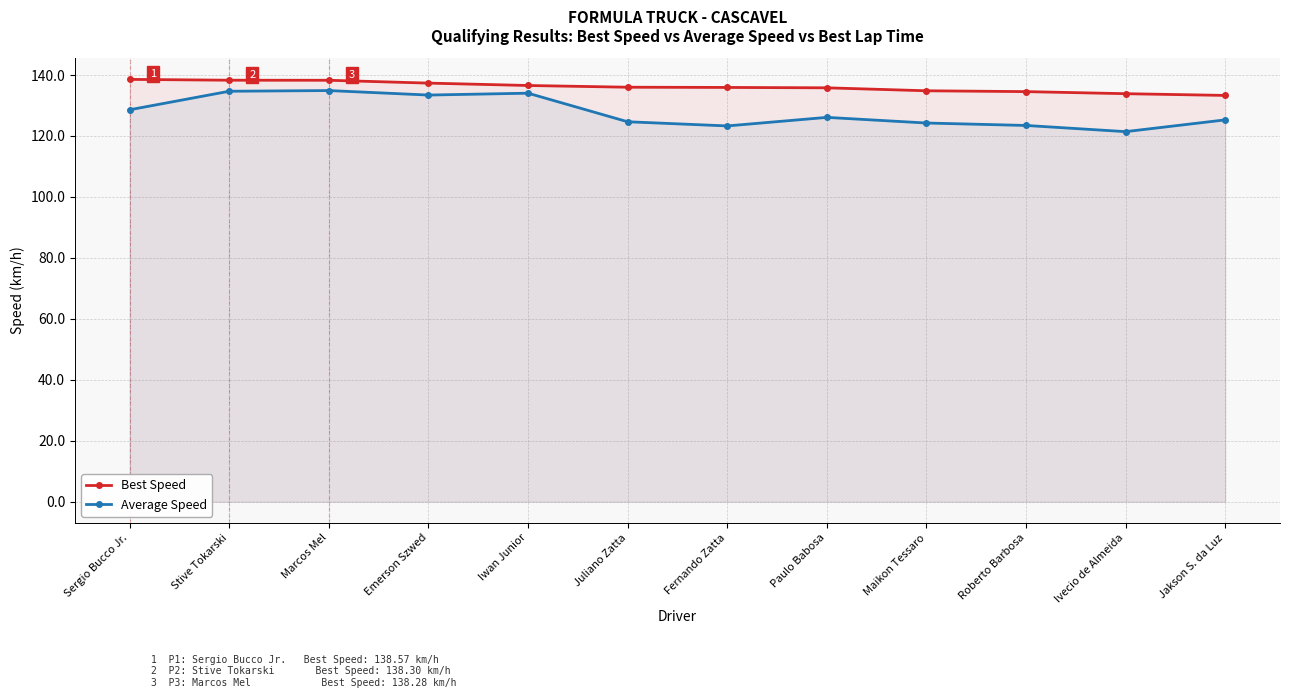

True or false: Best Speed and Average Speed intersect in this chart.

False